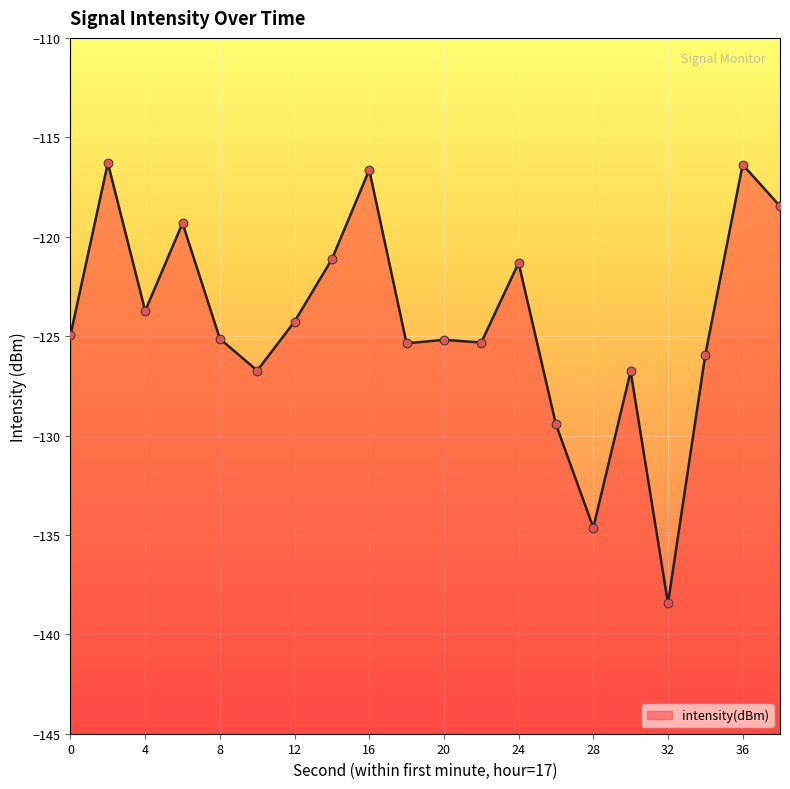

Between 38 and 26, which is larger?

38